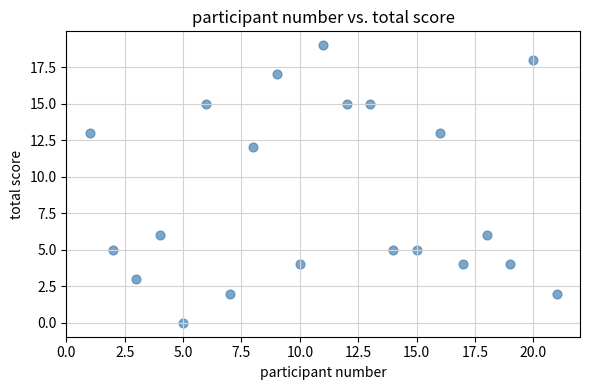

What is the range of X values (max minus min)?

20